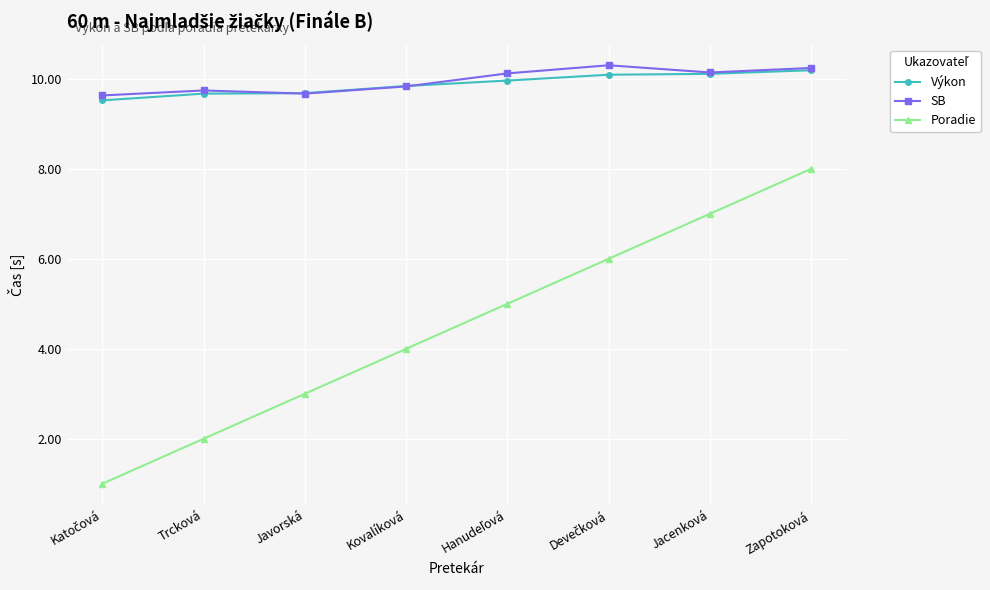

Count the number of categories in the chart.

8